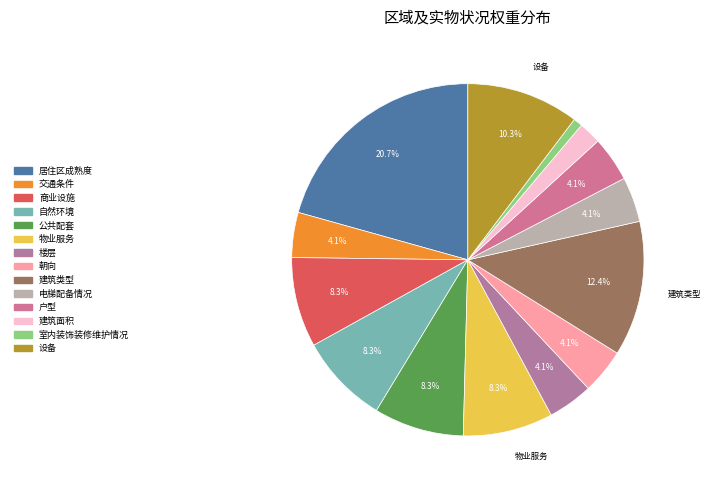

Count the number of slices in the pie.

14